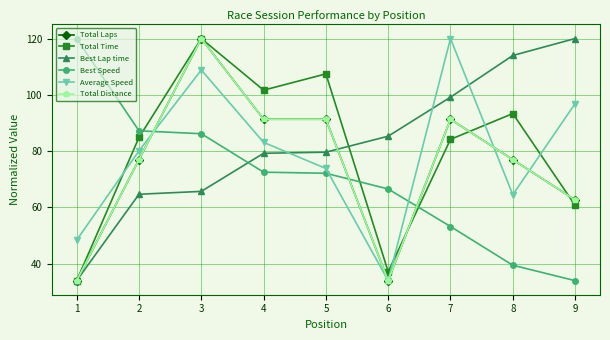

Is it true that Best Lap time equals 111.6 at 3?

False